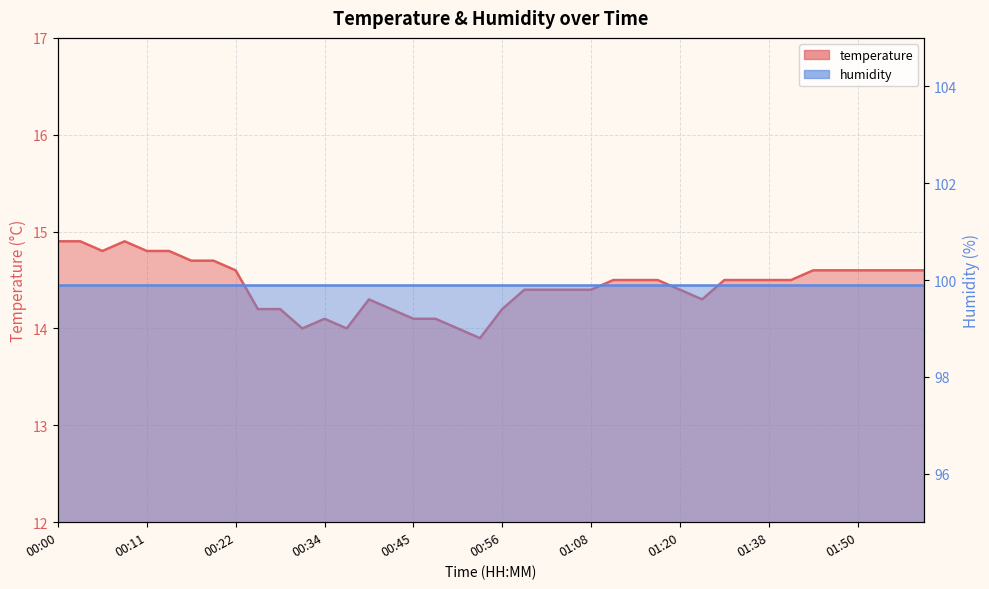

Between 01:41 and 01:08, which is larger?

01:41